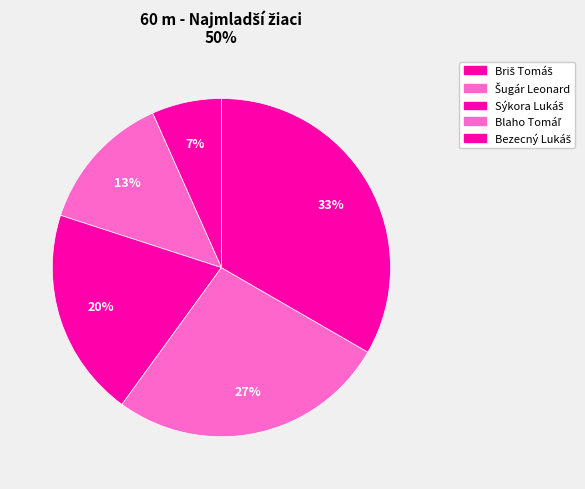

How many segments does this pie chart have?

5